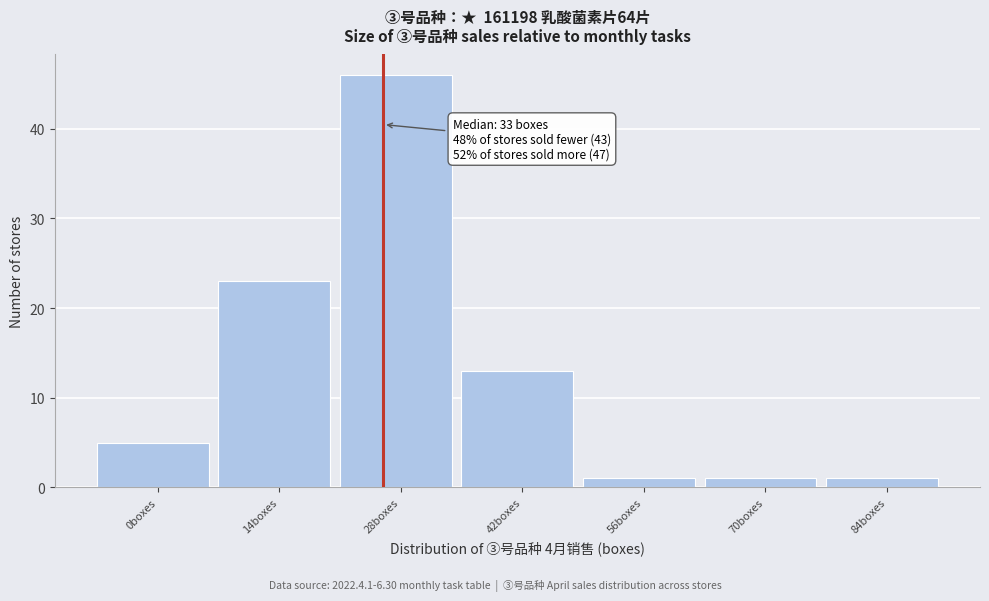

Reading right to left, what are all the values shown in this chart?

84boxes=1	70boxes=1	56boxes=1	42boxes=13	28boxes=46	14boxes=23	0boxes=5